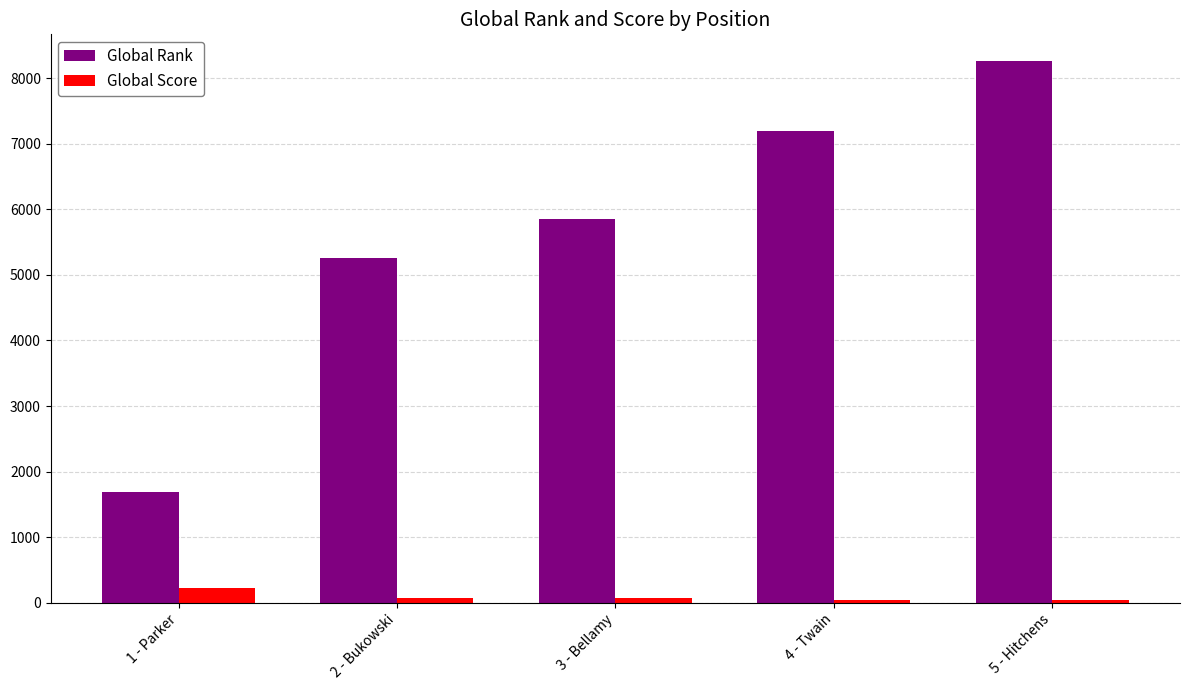

Rank the series by their average value, from highest to lowest.

Global Rank, Global Score